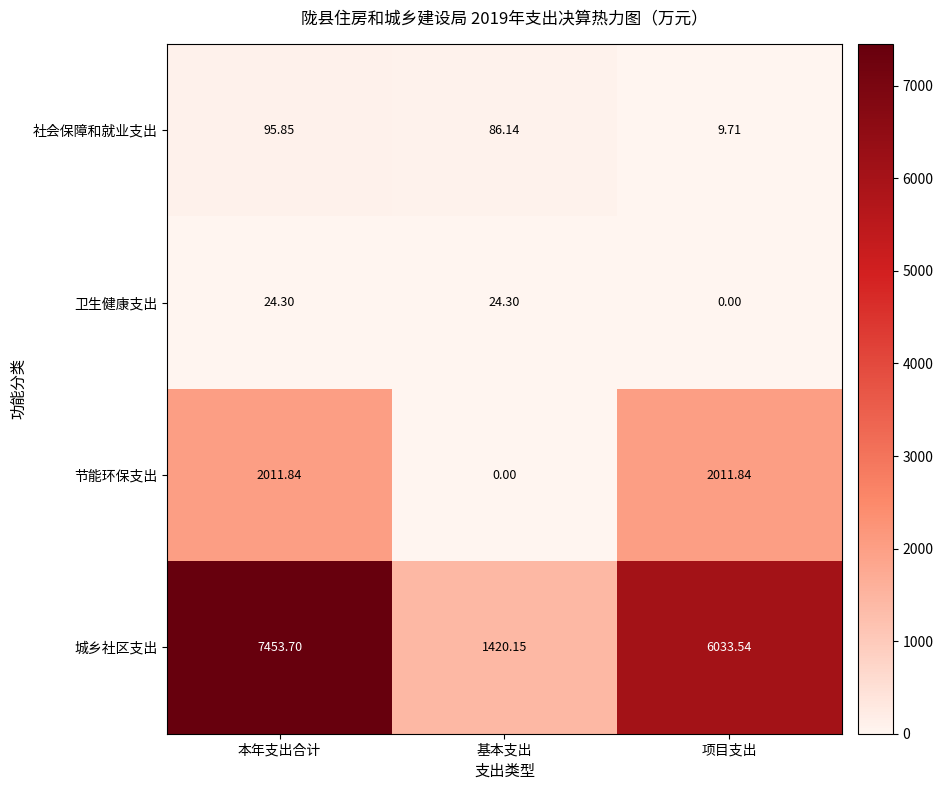

At which category does the chart reach its peak across all series?

本年支出合计